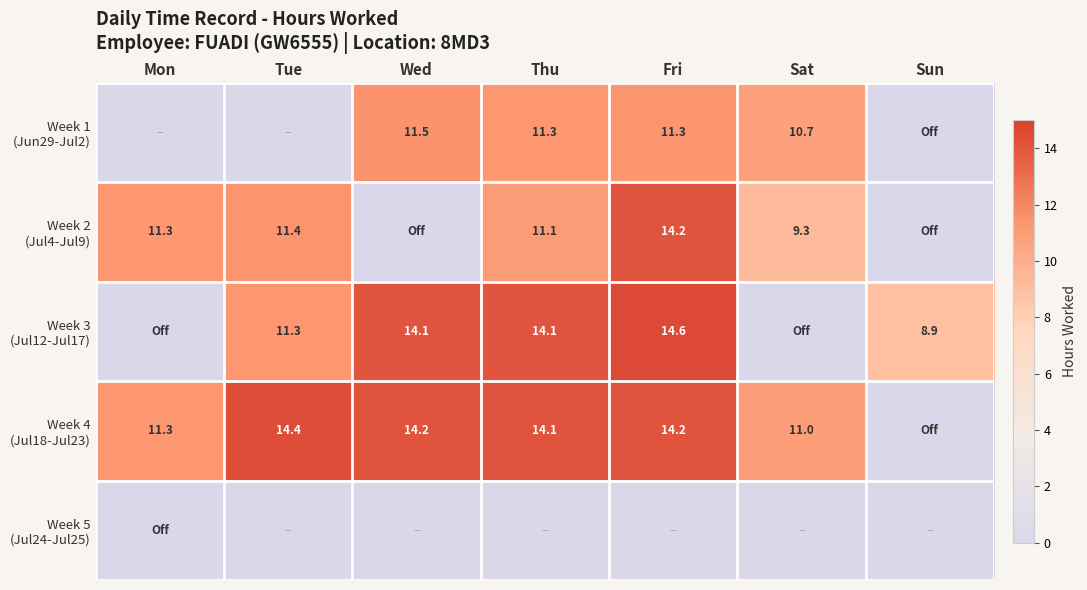

Which series has the largest total across all categories?

Week 4 (Jul18-Jul23)